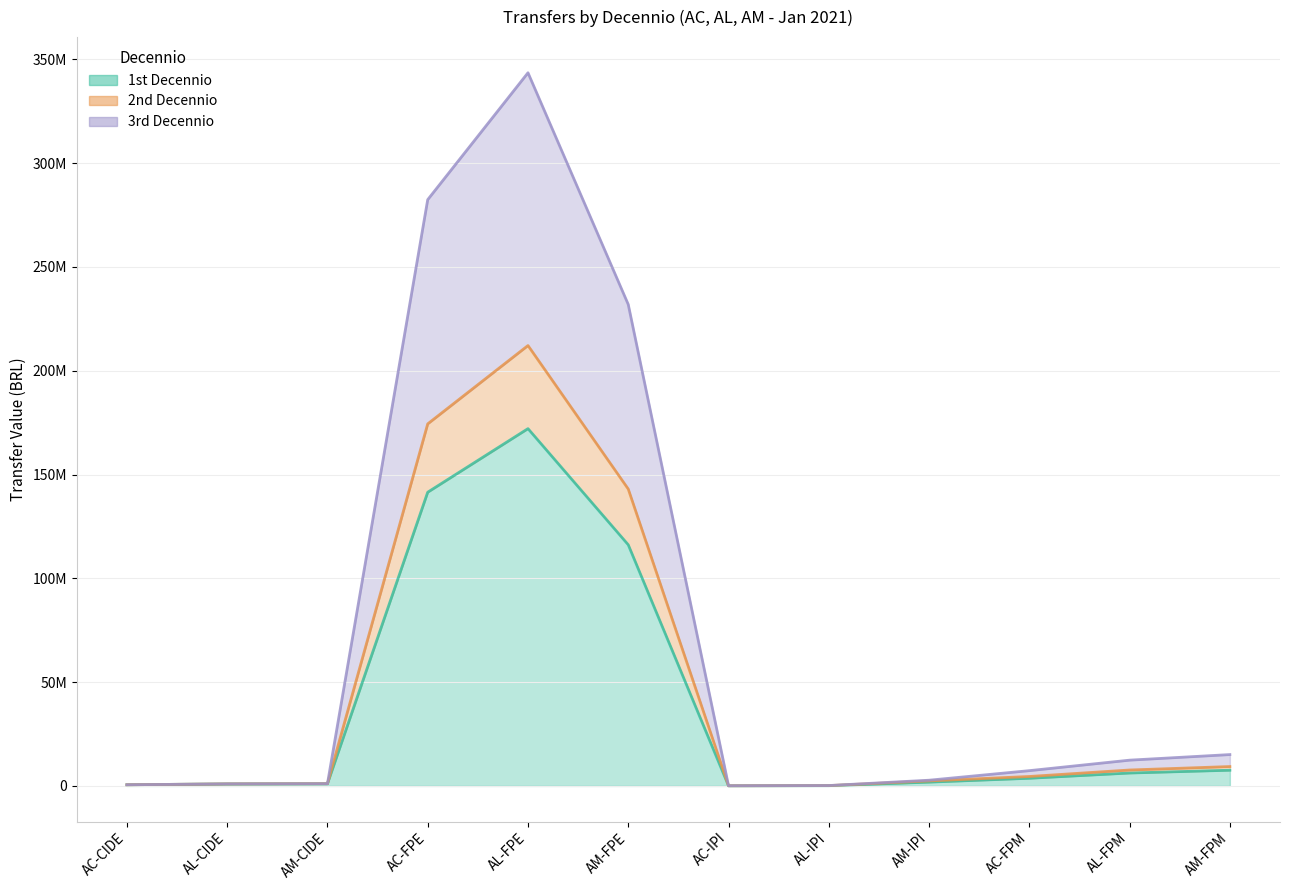

What is the sum of all 2nd Decennio values?

556306589.0